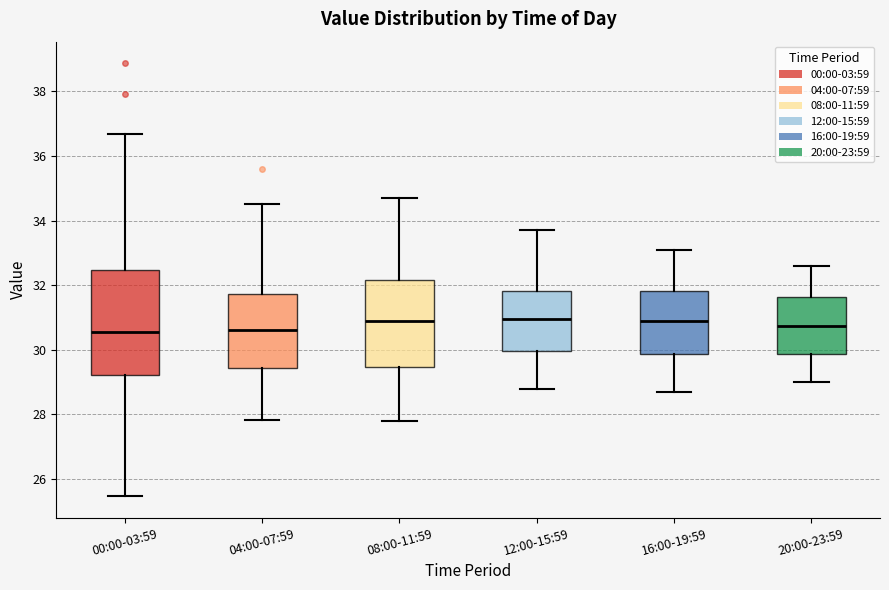

Reading left to right, read every box against the y-axis: the position of its median line, the range the box covers, and the ends of its whiskers. The values are not printed on the chart, so give them approximately, as read against the axis.

00:00-03:59: median 30.6, box 29.2 to 32.4, whiskers 25.4 to 36.6
04:00-07:59: median 30.6, box 29.4 to 31.8, whiskers 27.8 to 34.6
08:00-11:59: median 31.0, box 29.4 to 32.2, whiskers 27.8 to 34.8
12:00-15:59: median 31.0, box 30.0 to 31.8, whiskers 28.8 to 33.8
16:00-19:59: median 31.0, box 29.8 to 31.8, whiskers 28.8 to 33.2
20:00-23:59: median 30.8, box 29.8 to 31.6, whiskers 29.0 to 32.6